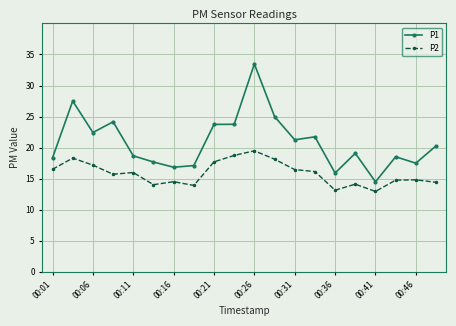

List the series in order of their overall mean, highest first.

P1, P2